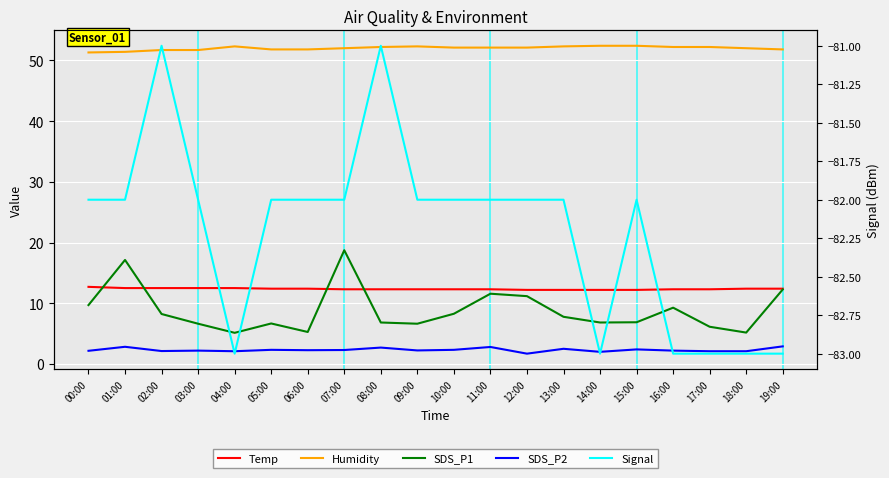

What is the total value across all series at 00:00?

-6.1